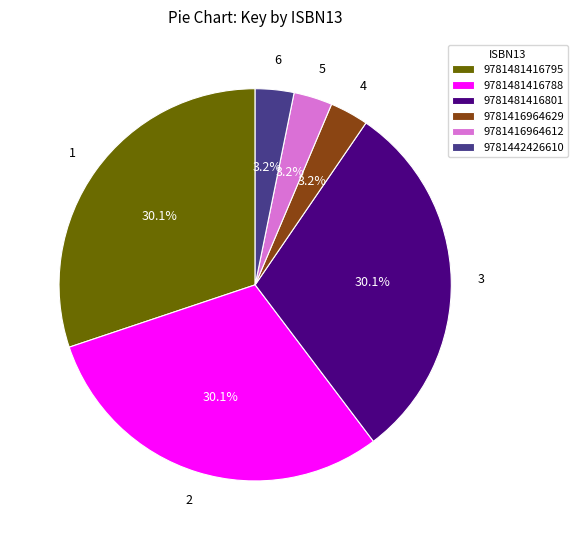

Count the number of slices in the pie.

6